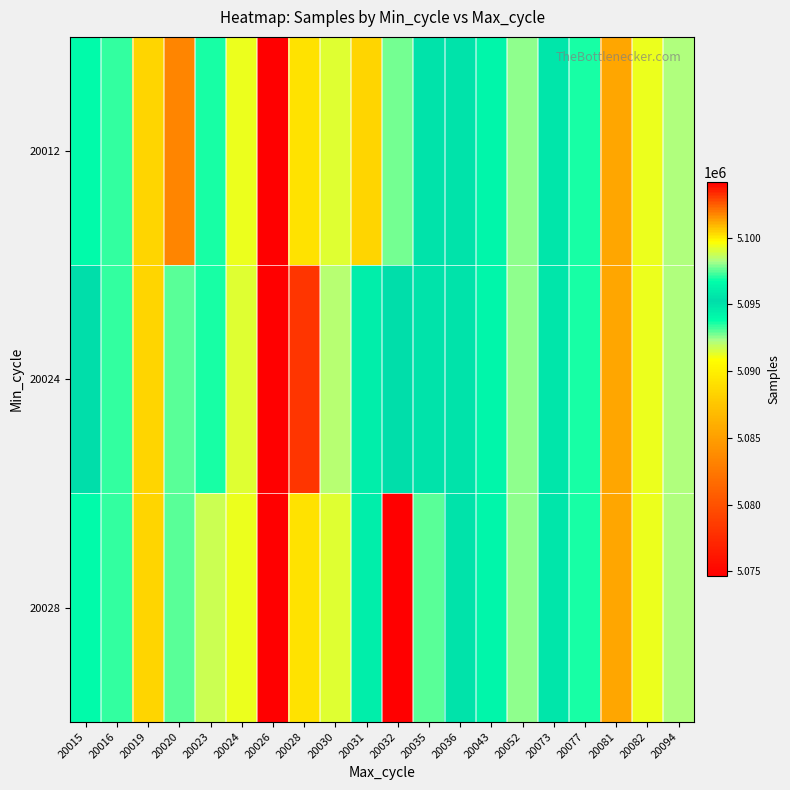

At which category does the chart reach its minimum across all series?

20032